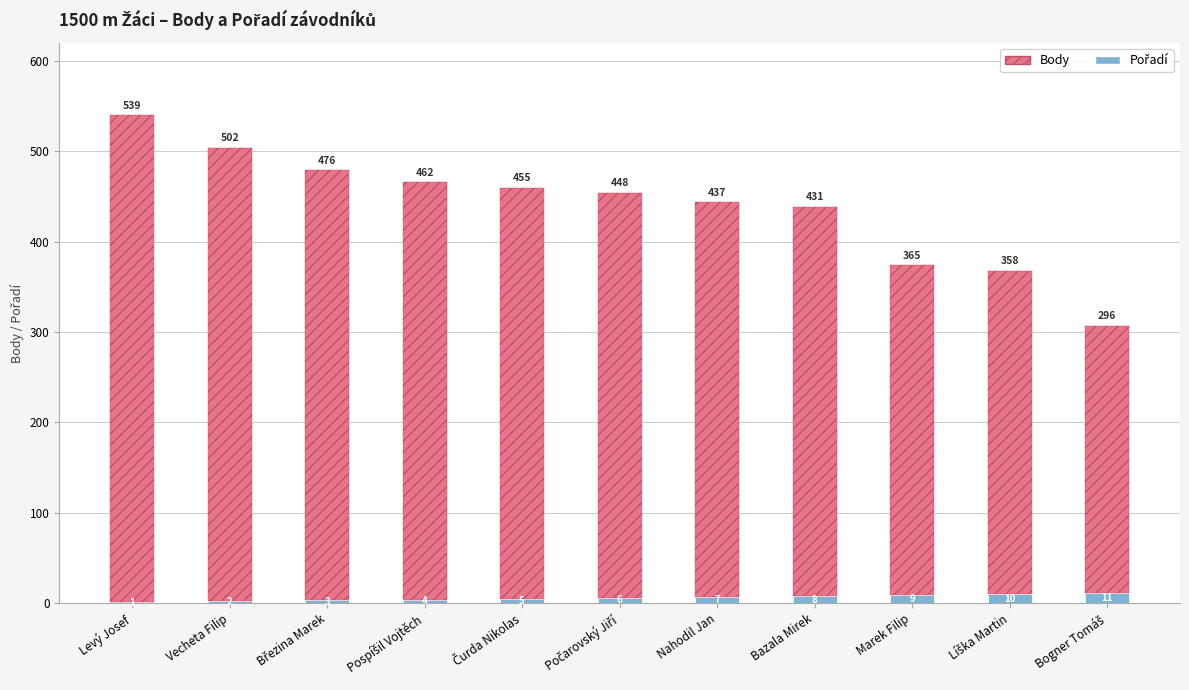

What is the sum of the Pořadí values at Marek Filip and Levý Josef?

10